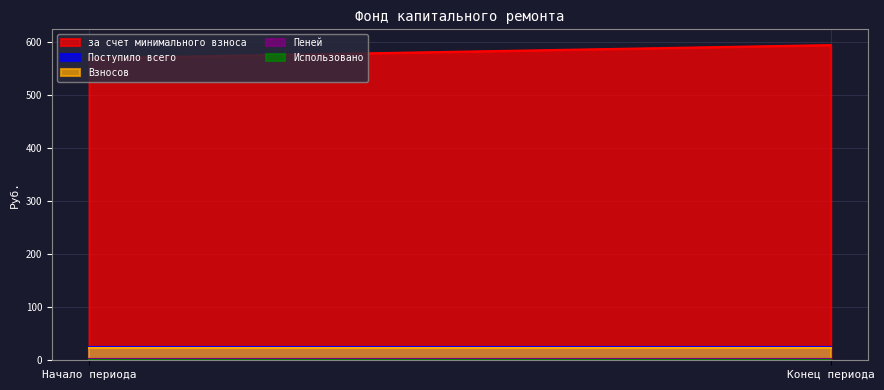

What is the spread (max minus min) of values at Начало периода?

569.7